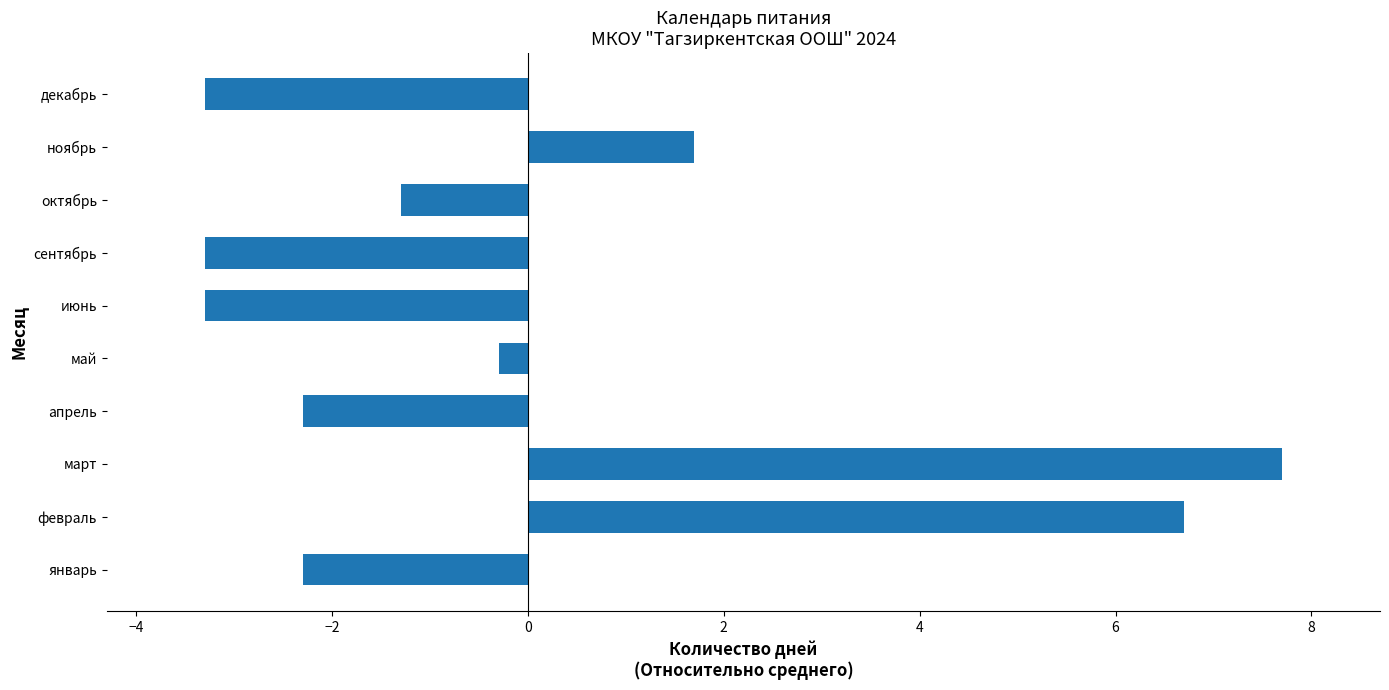

What is the minimum value shown in the chart?

-3.3